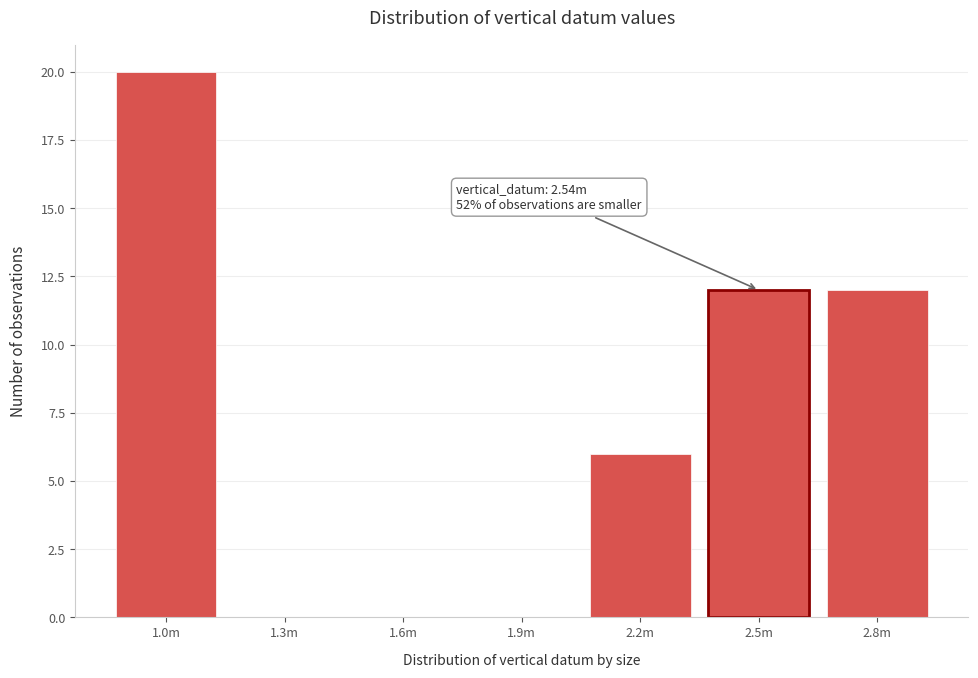

Reading right to left, what are all the values shown in this chart?

2.8m=12	2.5m=12	2.2m=6	1.9m=0	1.6m=0	1.3m=0	1.0m=20